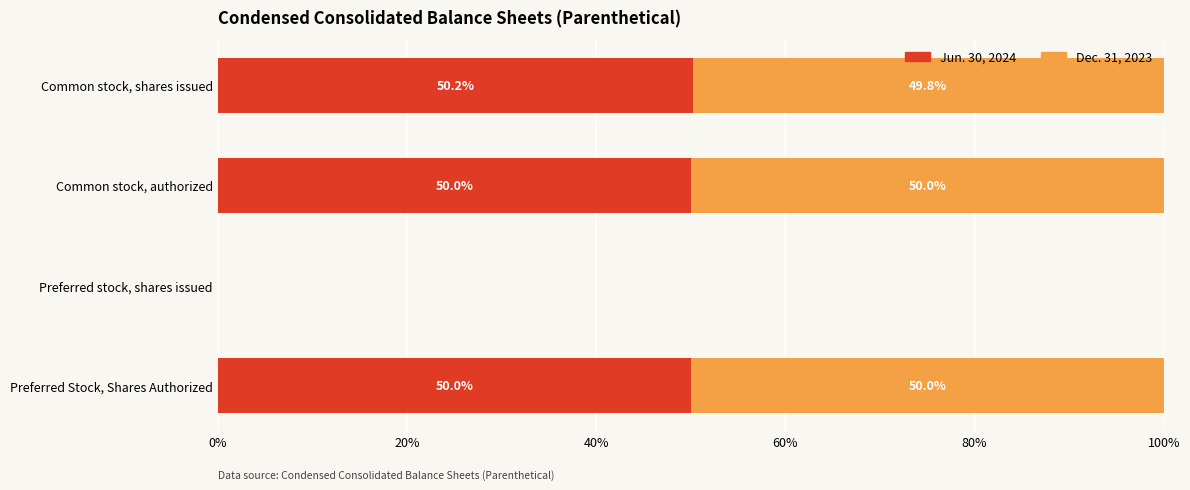

At which label does Jun. 30, 2024 reach its peak?

Common stock, shares issued